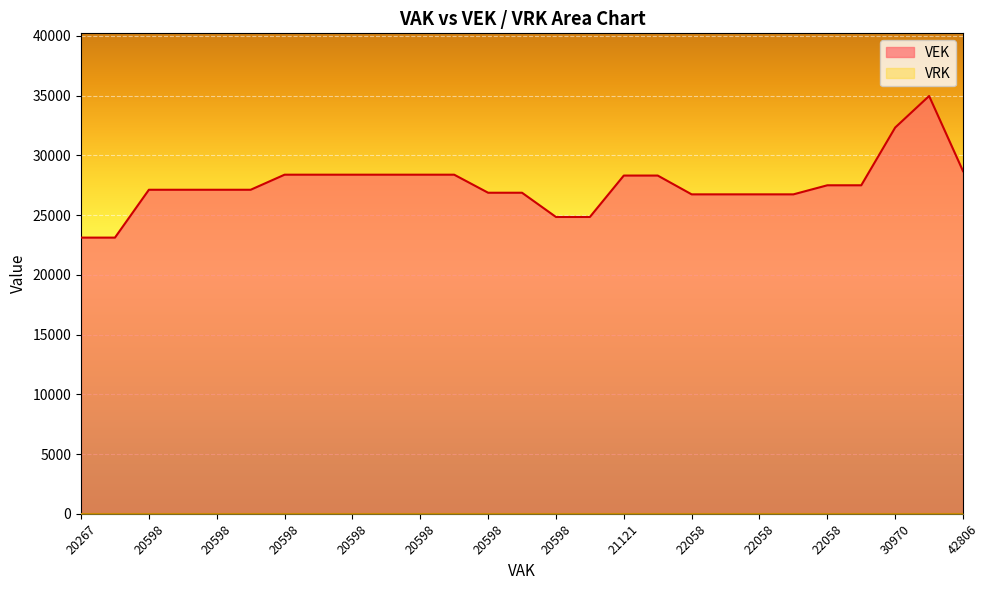

True or false: VEK has more than 1 interior local peaks.

True